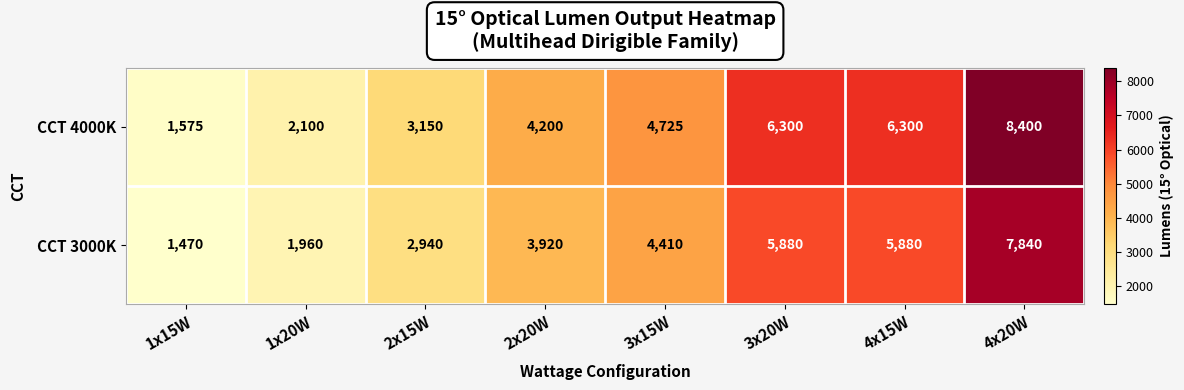

What is the sum of all CCT 3000K values?

34300